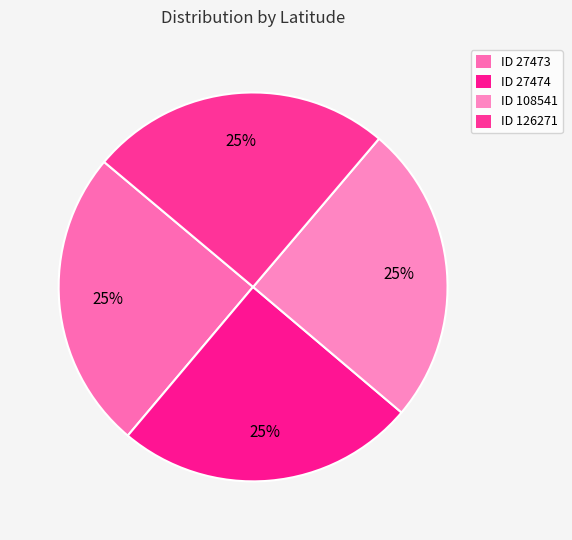

How many segments does this pie chart have?

4